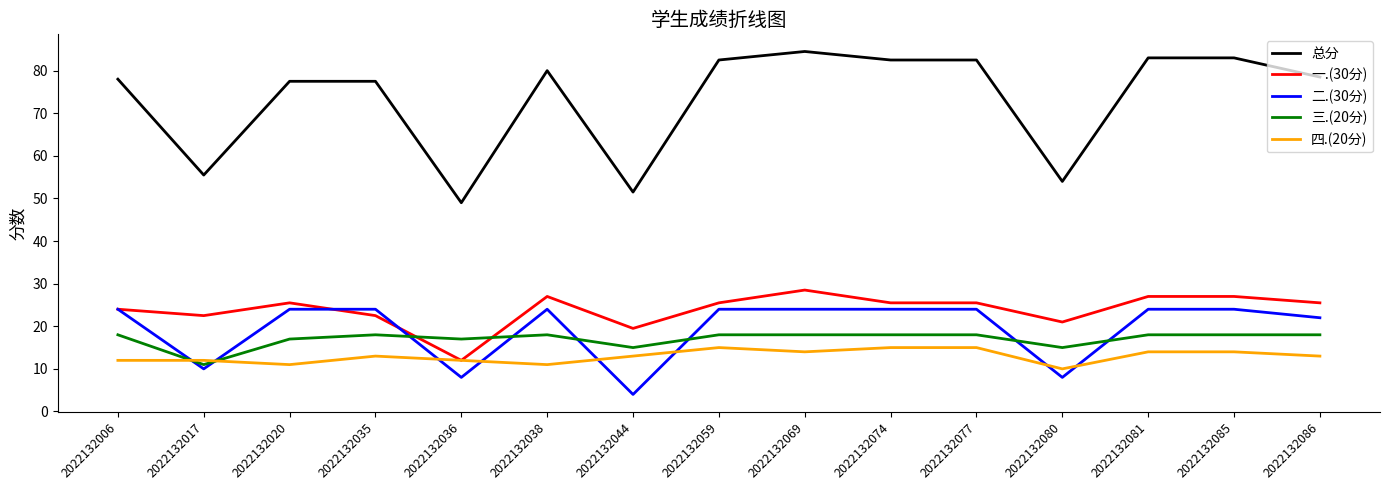

Is the value of 一.(30分) at 2022132086 greater than the value of 三.(20分) at 2022132077?

Yes